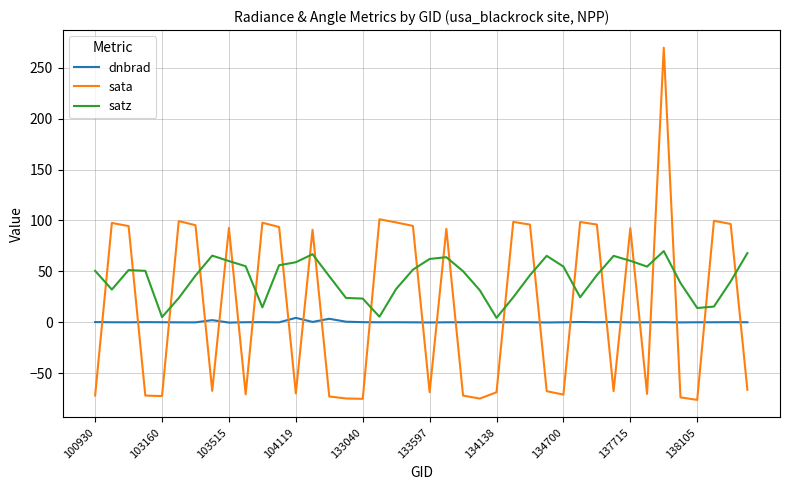

Which series has the widest spread of values?

sata